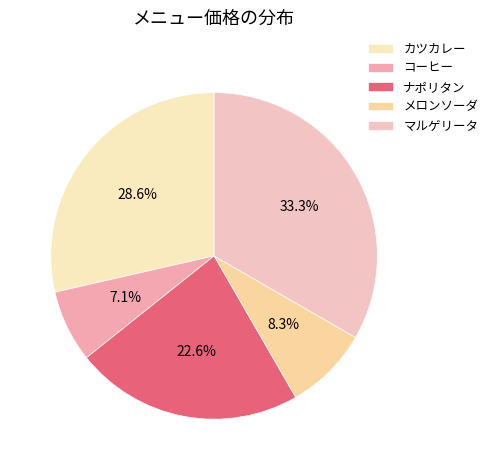

The カツカレー slice represents 29% of the pie. True or false?

True